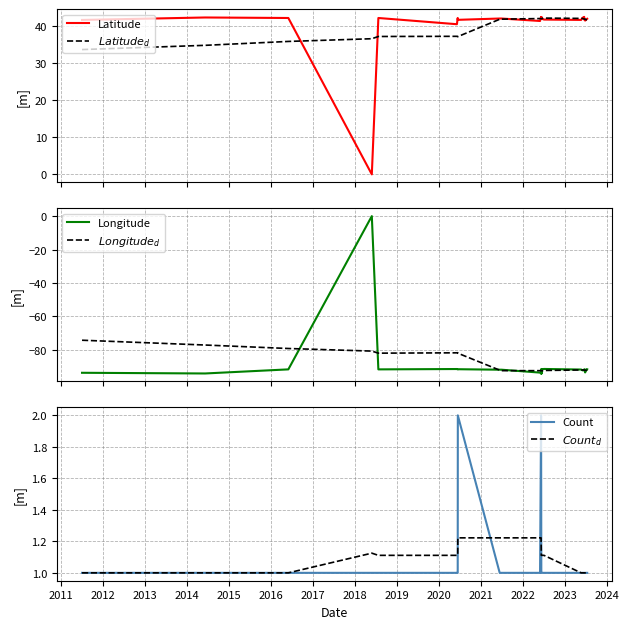

What is the label of the 25th point from the right?

2011